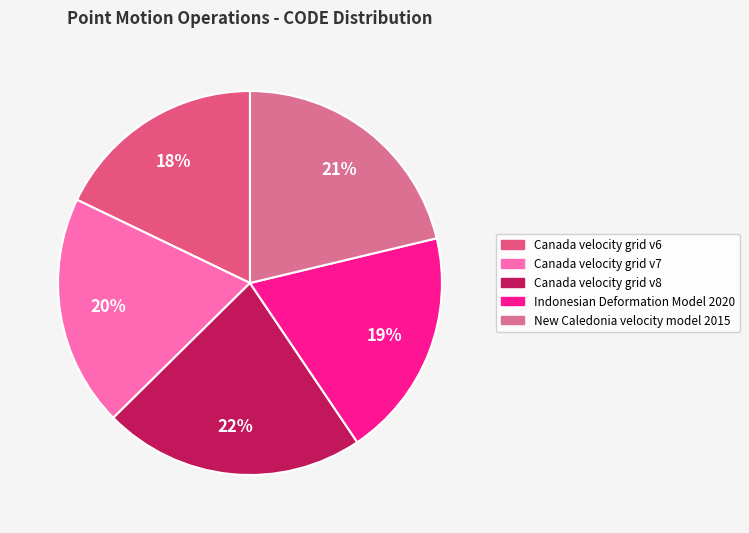

Count the number of slices in the pie.

5